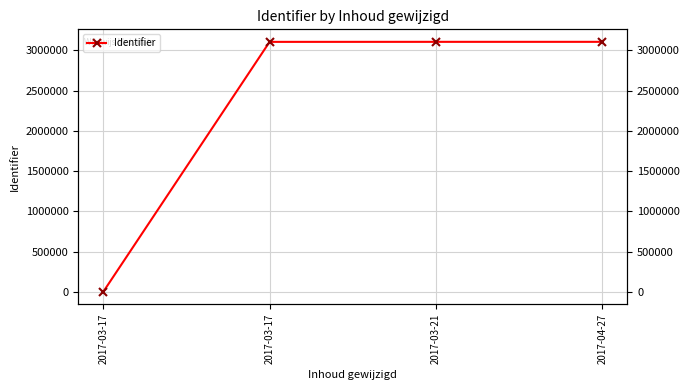

How many values exceed 3106442?

1